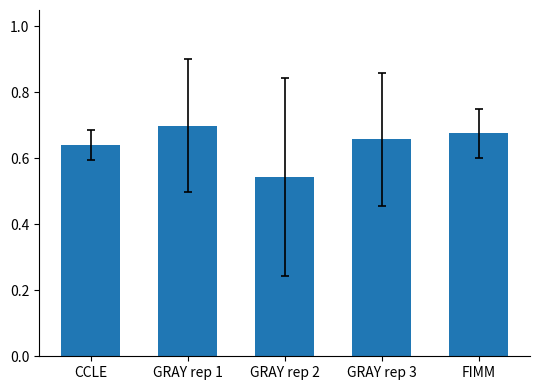

At which label is the value closest to 0?

GRAY rep 2